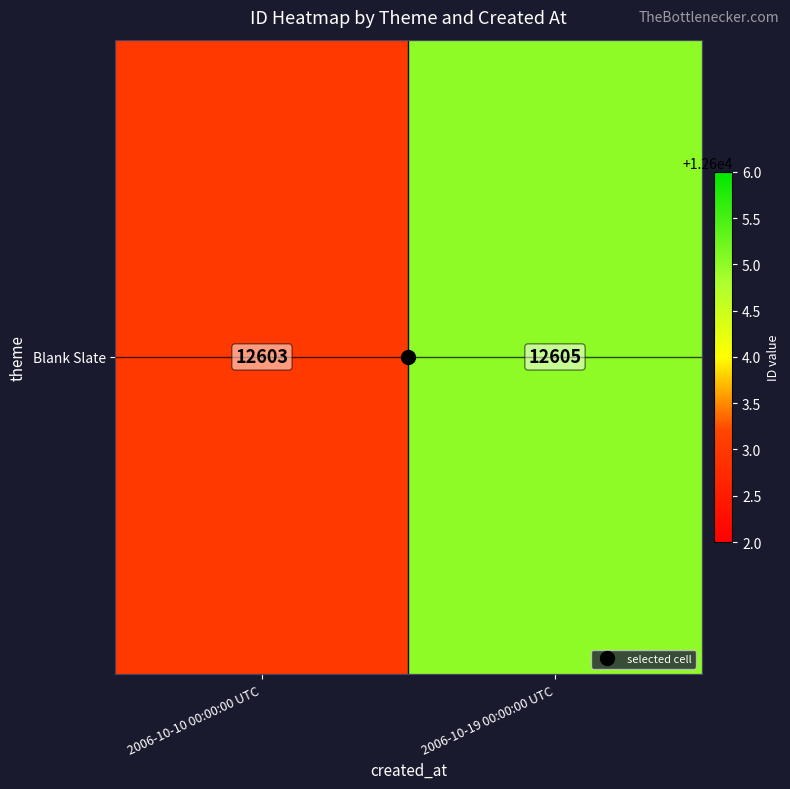

List the labels in order of value, smallest first.

2006-10-10 00:00:00 UTC, 2006-10-19 00:00:00 UTC